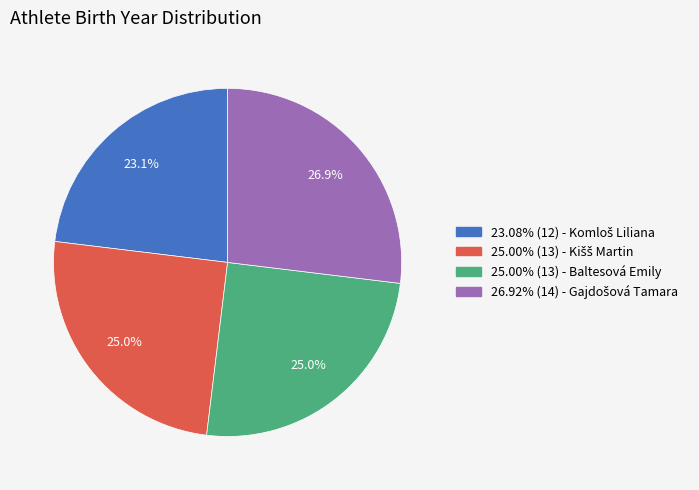

Is 25.00% (13) - Baltesová Emily the majority of the pie?

No